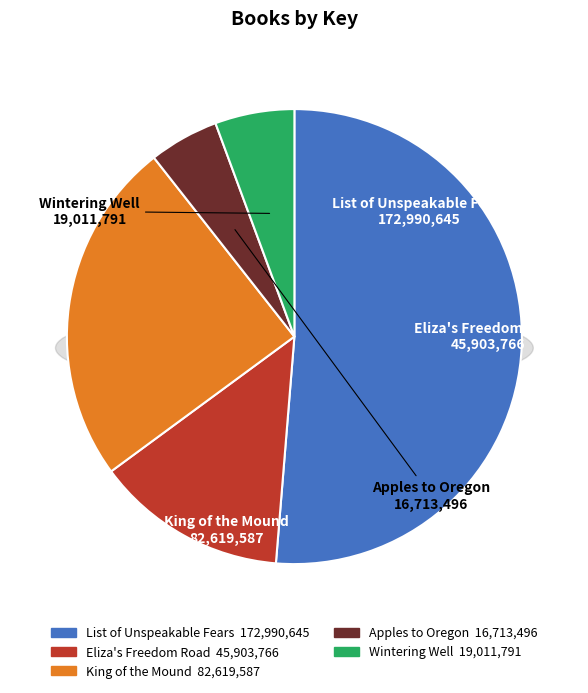

What is the change in value from King of the Mound to Apples to Oregon?

-65906091